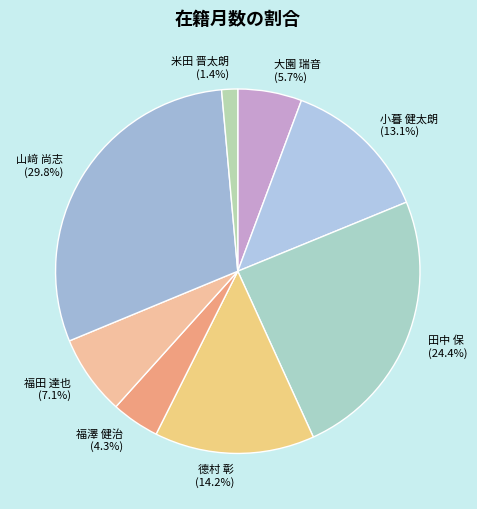

What percentage is the 山﨑 尚志 slice, to the nearest percent?

30%